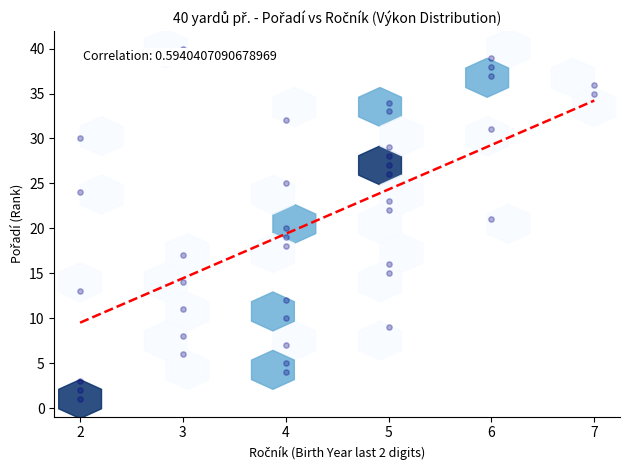

What is the range of Y values (max minus min)?

39